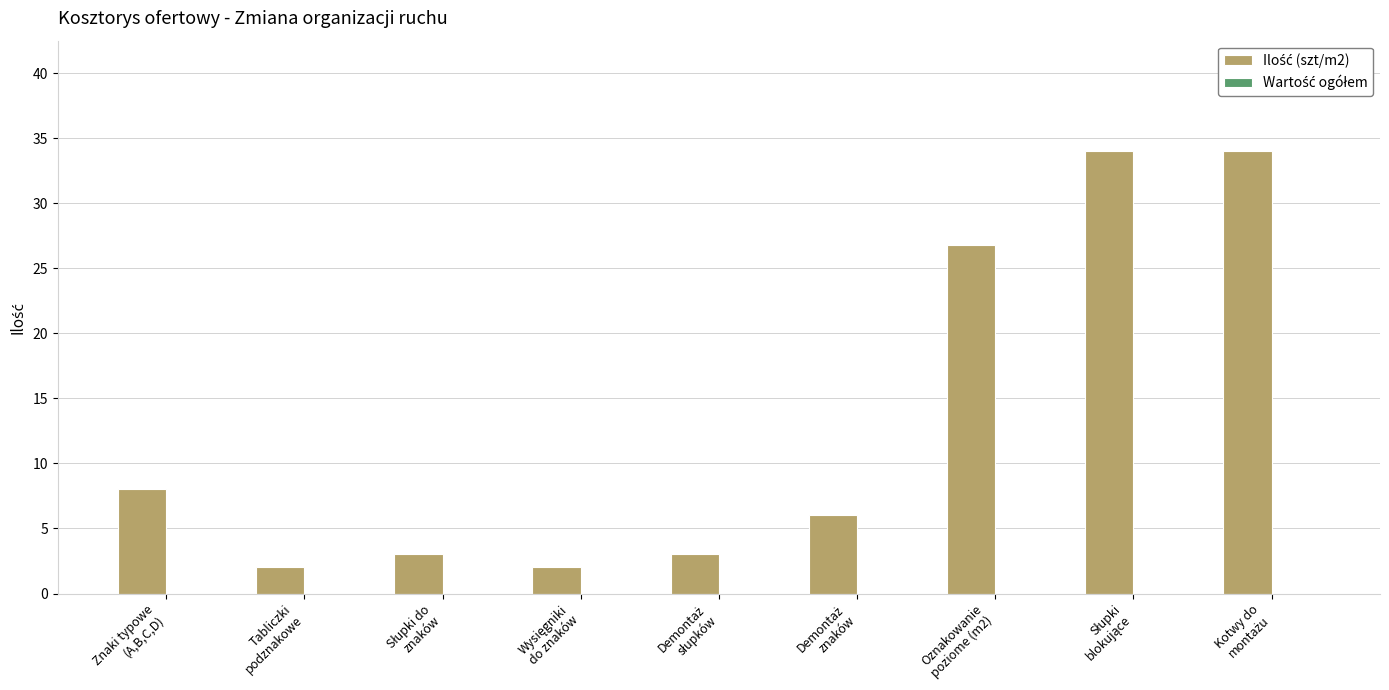

What is the greatest value displayed?

34.0